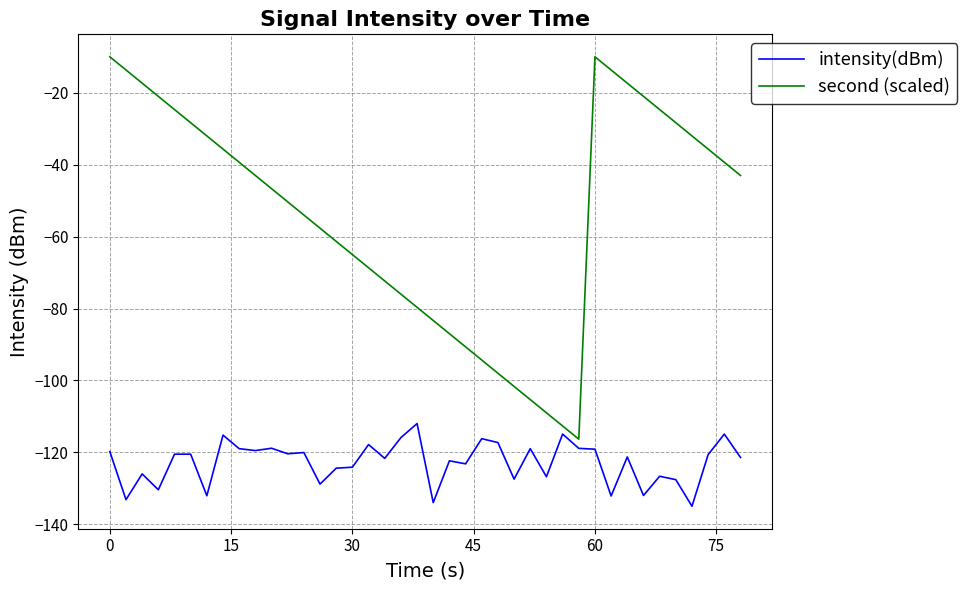

What is the greatest value displayed?

-10.0